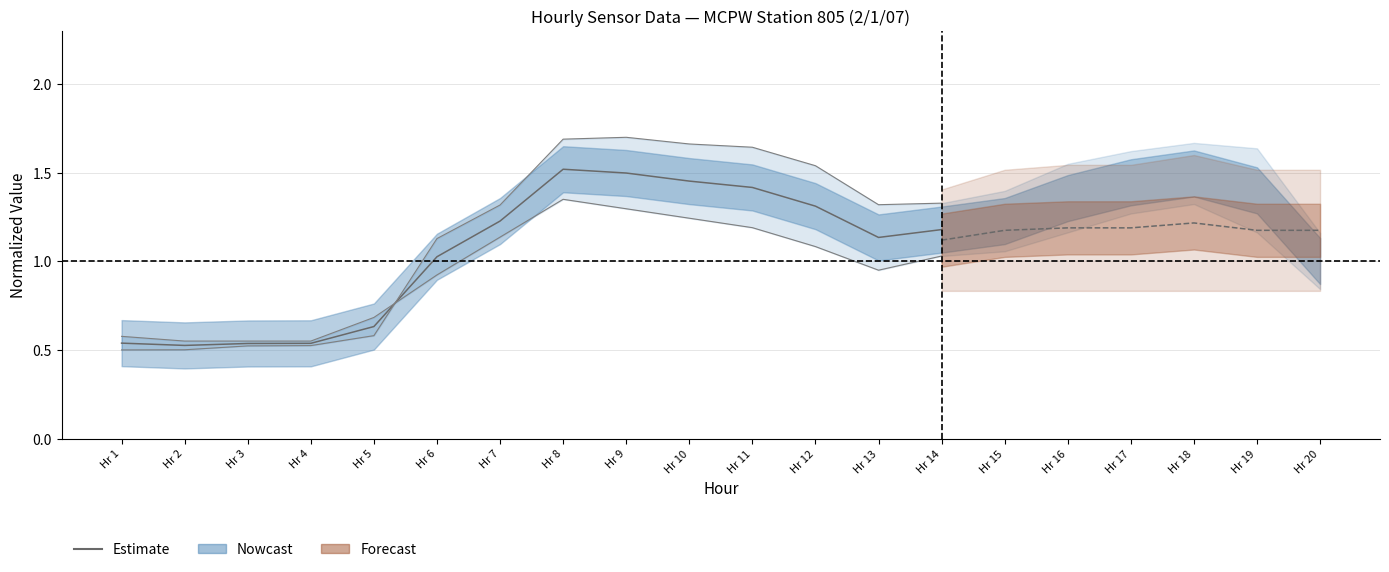

Is it true that the value at Hr 14 is 0.3?

False